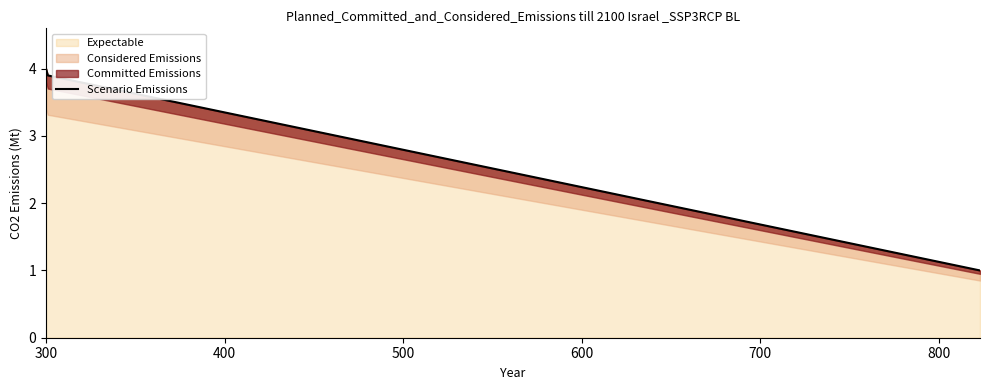

What is the minimum value for Expectable?

1.0